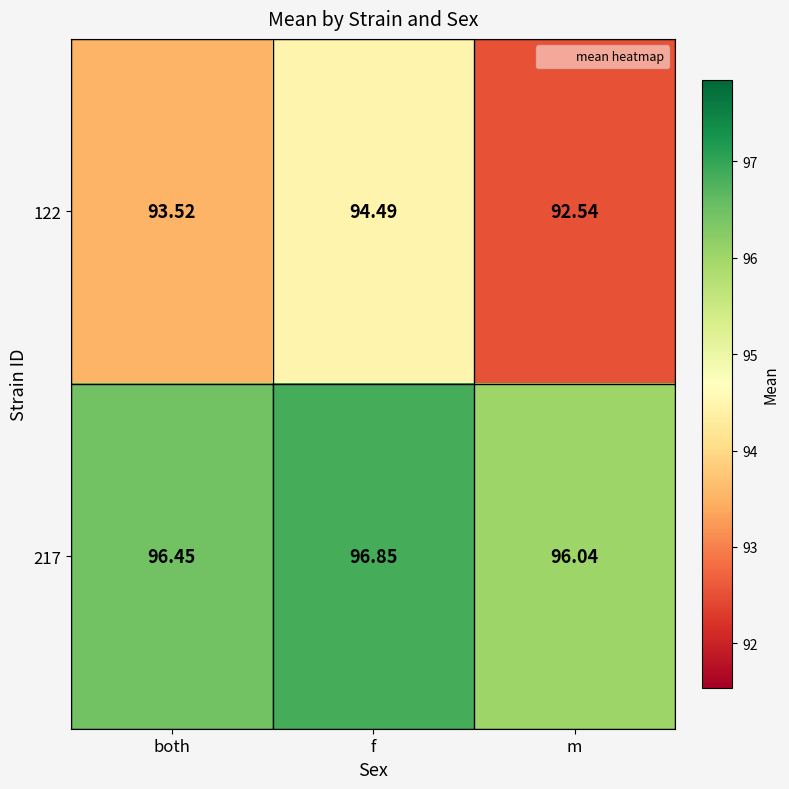

Rank the categories by 122 value from highest to lowest.

f, both, m